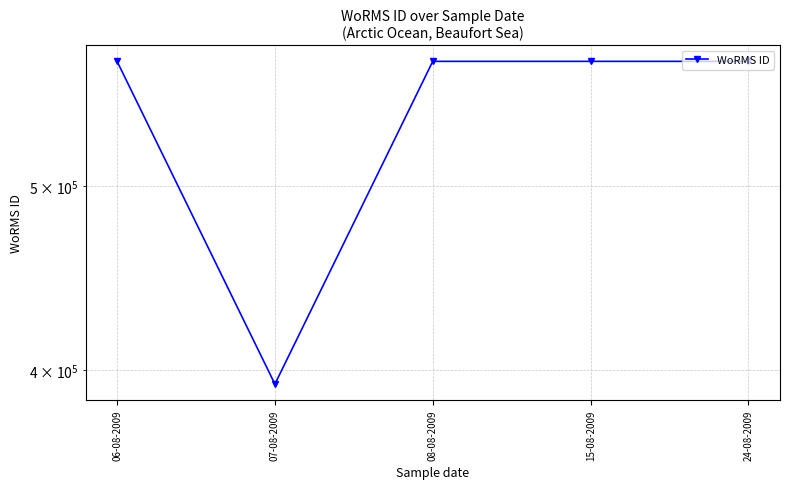

Reading right to left, transcribe all the data shown in this chart.

582135	582135	582135	393087	582135